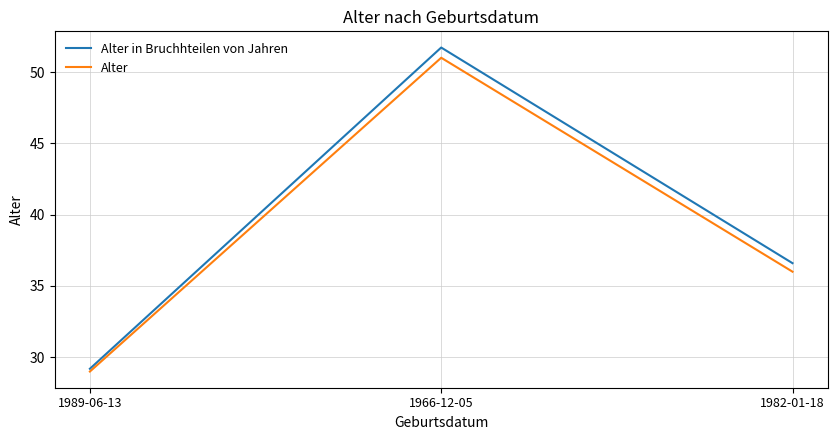

How many lines are shown in the chart?

2